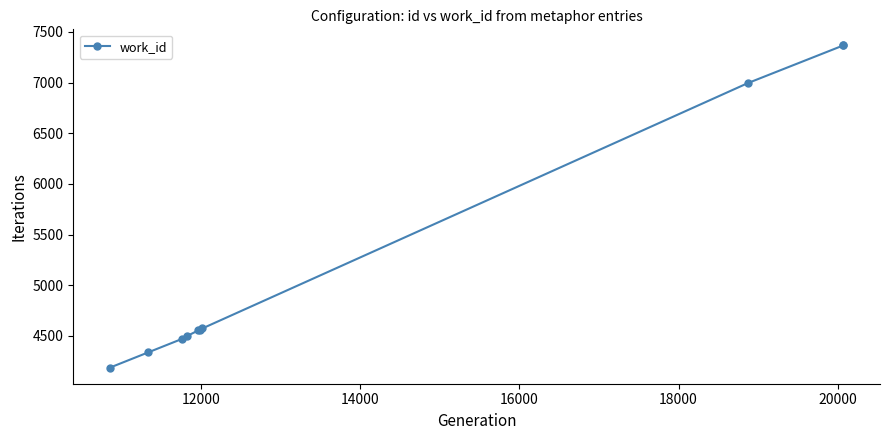

What is the value of the 9th point from the left?

7367